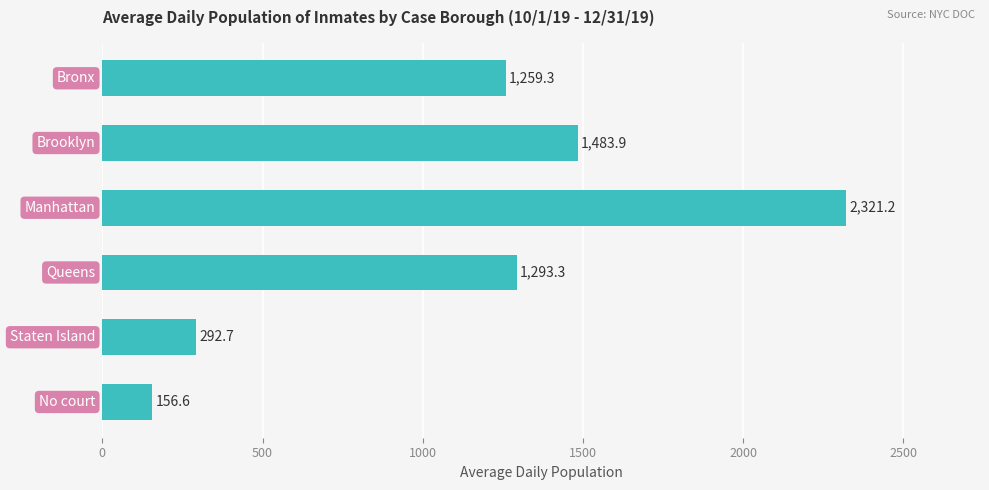

What is the value of the 1st bar from the top?

1259.3